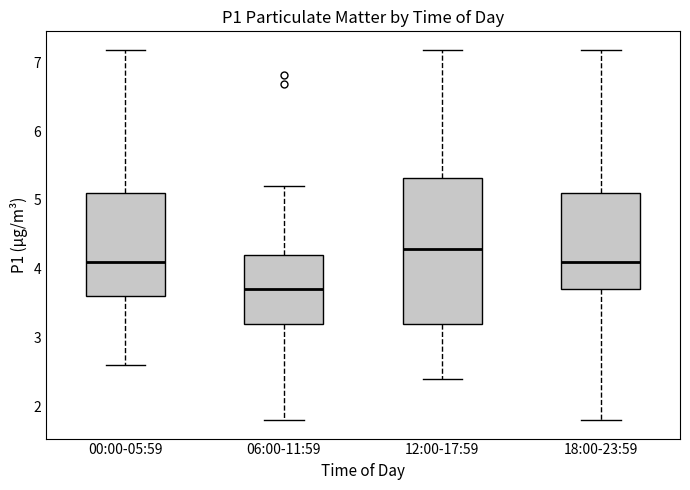

Reading left to right, transcribe this box plot: for each box, give where its median line is, the range the box spans, and where its two whiskers end, as read against the y-axis. The values are not printed on the chart, so give them approximately, as read against the axis.

00:00-05:59: median 4.1, box 3.6 to 5.1, whiskers 2.6 to 7.2
06:00-11:59: median 3.7, box 3.2 to 4.2, whiskers 1.8 to 5.2
12:00-17:59: median 4.3, box 3.2 to 5.3, whiskers 2.4 to 7.2
18:00-23:59: median 4.1, box 3.7 to 5.1, whiskers 1.8 to 7.2